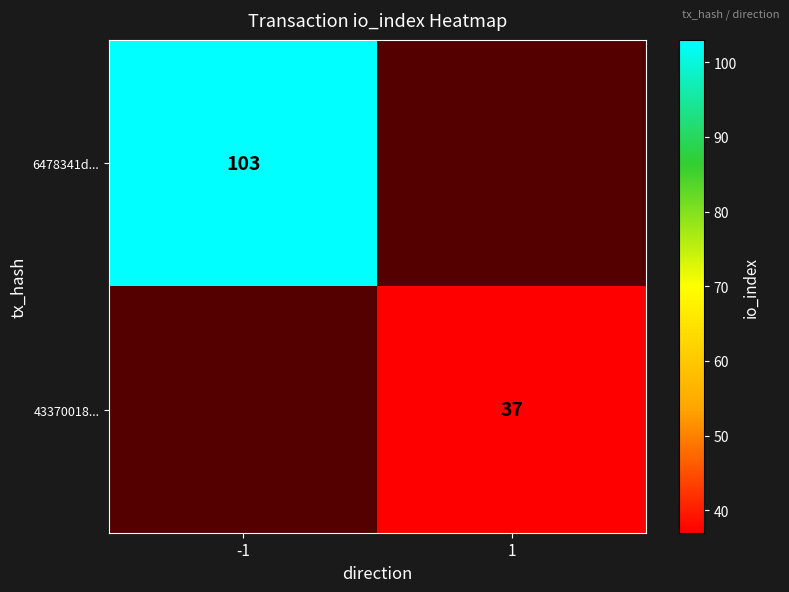

The 43370018... series shows 37 at 1. True or false?

True